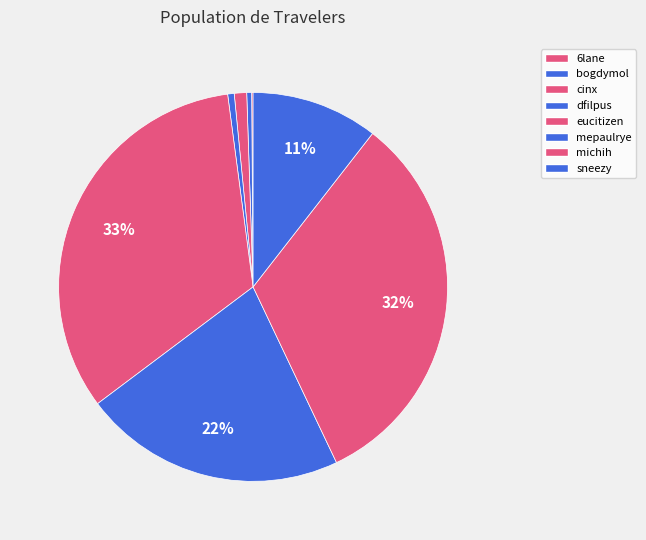

How many segments does this pie chart have?

8